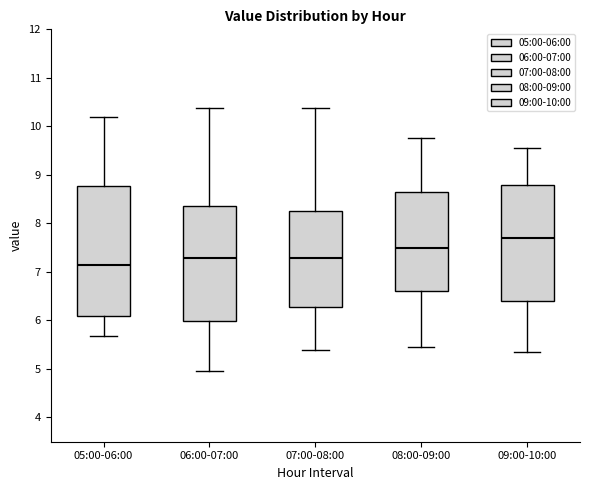

Which box's median line is the highest?

09:00-10:00